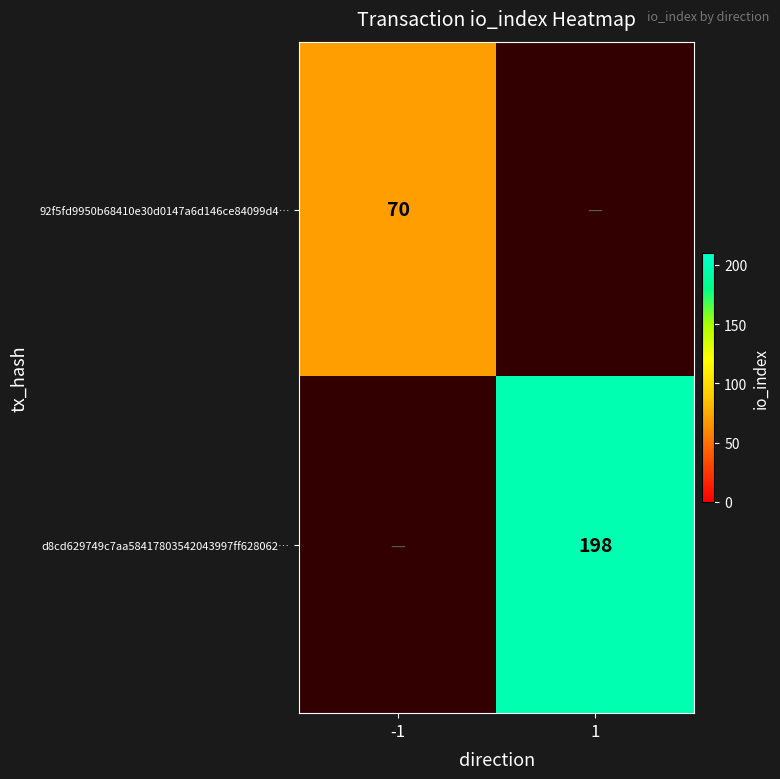

True or false: 92f5fd9950b68410e30d0147a6d146ce84099d4… has a value of 70 at -1.

True